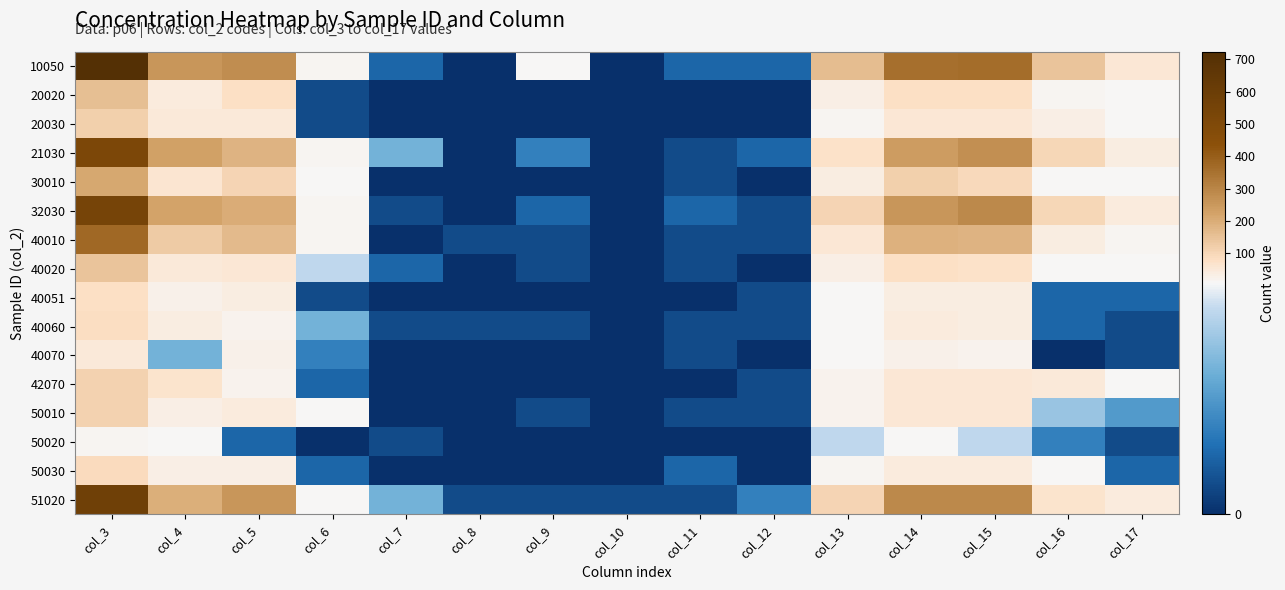

Reading right to left, what are all the values shown in this chart?

10050: col_17=54	col_16=147	col_15=364	col_14=358	col_13=159	col_12=2	col_11=2	col_10=0	col_9=8	col_8=0	col_7=2	col_6=14	col_5=276	col_4=259	col_3=722
20020: col_17=9	col_16=16	col_15=78	col_14=78	col_13=31	col_12=0	col_11=0	col_10=0	col_9=0	col_8=0	col_7=0	col_6=1	col_5=77	col_4=47	col_3=156
20030: col_17=8	col_16=34	col_15=57	col_14=58	col_13=16	col_12=0	col_11=0	col_10=0	col_9=0	col_8=0	col_7=0	col_6=1	col_5=49	col_4=49	col_3=115
21030: col_17=38	col_16=102	col_15=275	col_14=240	col_13=70	col_12=2	col_11=1	col_10=0	col_9=3	col_8=0	col_7=5	col_6=18	col_5=186	col_4=230	col_3=515
30010: col_17=8	col_16=12	col_15=95	col_14=119	col_13=36	col_12=0	col_11=1	col_10=0	col_9=0	col_8=0	col_7=0	col_6=11	col_5=105	col_4=61	col_3=214
32030: col_17=43	col_16=98	col_15=291	col_14=257	col_13=107	col_12=1	col_11=2	col_10=0	col_9=2	col_8=0	col_7=1	col_6=16	col_5=199	col_4=220	col_3=548
40010: col_17=17	col_16=38	col_15=182	col_14=191	col_13=58	col_12=1	col_11=1	col_10=0	col_9=1	col_8=1	col_7=0	col_6=18	col_5=165	col_4=128	col_3=373
40020: col_17=8	col_16=9	col_15=71	col_14=76	col_13=33	col_12=0	col_11=1	col_10=0	col_9=1	col_8=0	col_7=2	col_6=7	col_5=54	col_4=49	col_3=147
40051: col_17=2	col_16=2	col_15=39	col_14=38	col_13=11	col_12=1	col_11=0	col_10=0	col_9=0	col_8=0	col_7=0	col_6=1	col_5=36	col_4=28	col_3=77
40060: col_17=1	col_16=2	col_15=39	col_14=44	col_13=13	col_12=1	col_11=1	col_10=0	col_9=1	col_8=1	col_7=1	col_6=5	col_5=22	col_4=38	col_3=83
40070: col_17=1	col_16=0	col_15=22	col_14=26	col_13=13	col_12=0	col_11=1	col_10=0	col_9=0	col_8=0	col_7=0	col_6=3	col_5=26	col_4=5	col_3=48
42070: col_17=13	col_16=52	col_15=56	col_14=53	col_13=22	col_12=1	col_11=0	col_10=0	col_9=0	col_8=0	col_7=0	col_6=2	col_5=20	col_4=64	col_3=109
50010: col_17=4	col_16=6	col_15=57	col_14=54	col_13=20	col_12=1	col_11=1	col_10=0	col_9=1	col_8=0	col_7=0	col_6=8	col_5=47	col_4=33	col_3=111
50020: col_17=1	col_16=3	col_15=7	col_14=11	col_13=7	col_12=0	col_11=0	col_10=0	col_9=0	col_8=0	col_7=1	col_6=0	col_5=2	col_4=8	col_3=18
50030: col_17=2	col_16=10	col_15=44	col_14=45	col_13=16	col_12=0	col_11=2	col_10=0	col_9=0	col_8=0	col_7=0	col_6=2	col_5=34	col_4=35	col_3=89
51020: col_17=46	col_16=67	col_15=291	col_14=291	col_13=106	col_12=3	col_11=1	col_10=1	col_9=1	col_8=1	col_7=5	col_6=10	col_5=257	col_4=197	col_3=582